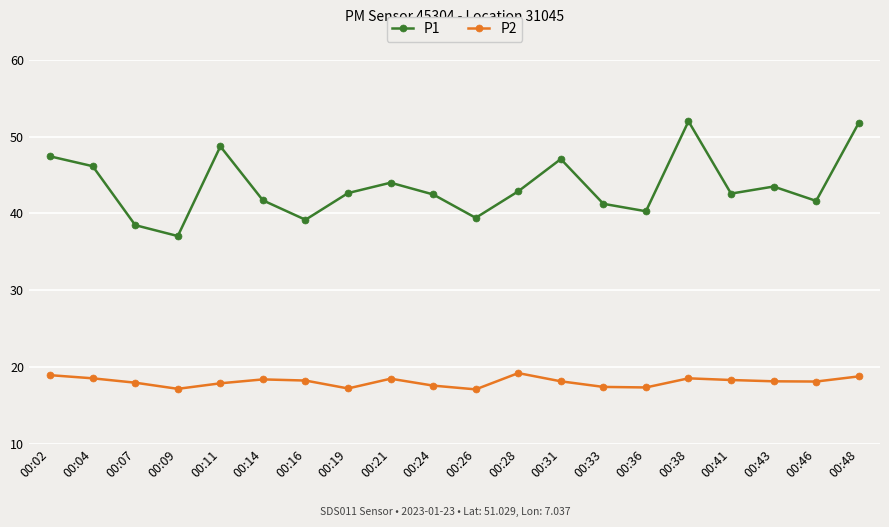

At 00:02, list the series in order from largest to smallest.

P1, P2